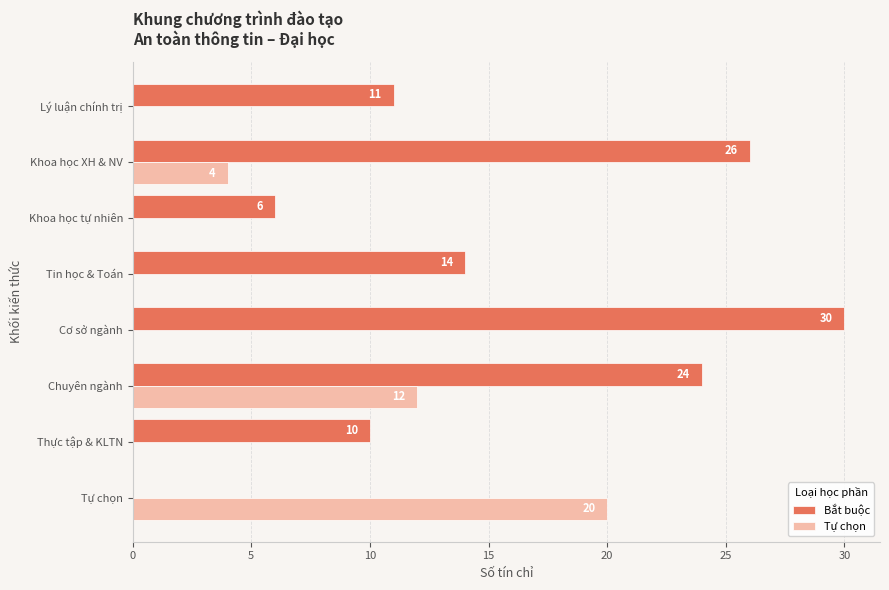

At which category is the sum across all series the highest?

Chuyên ngành